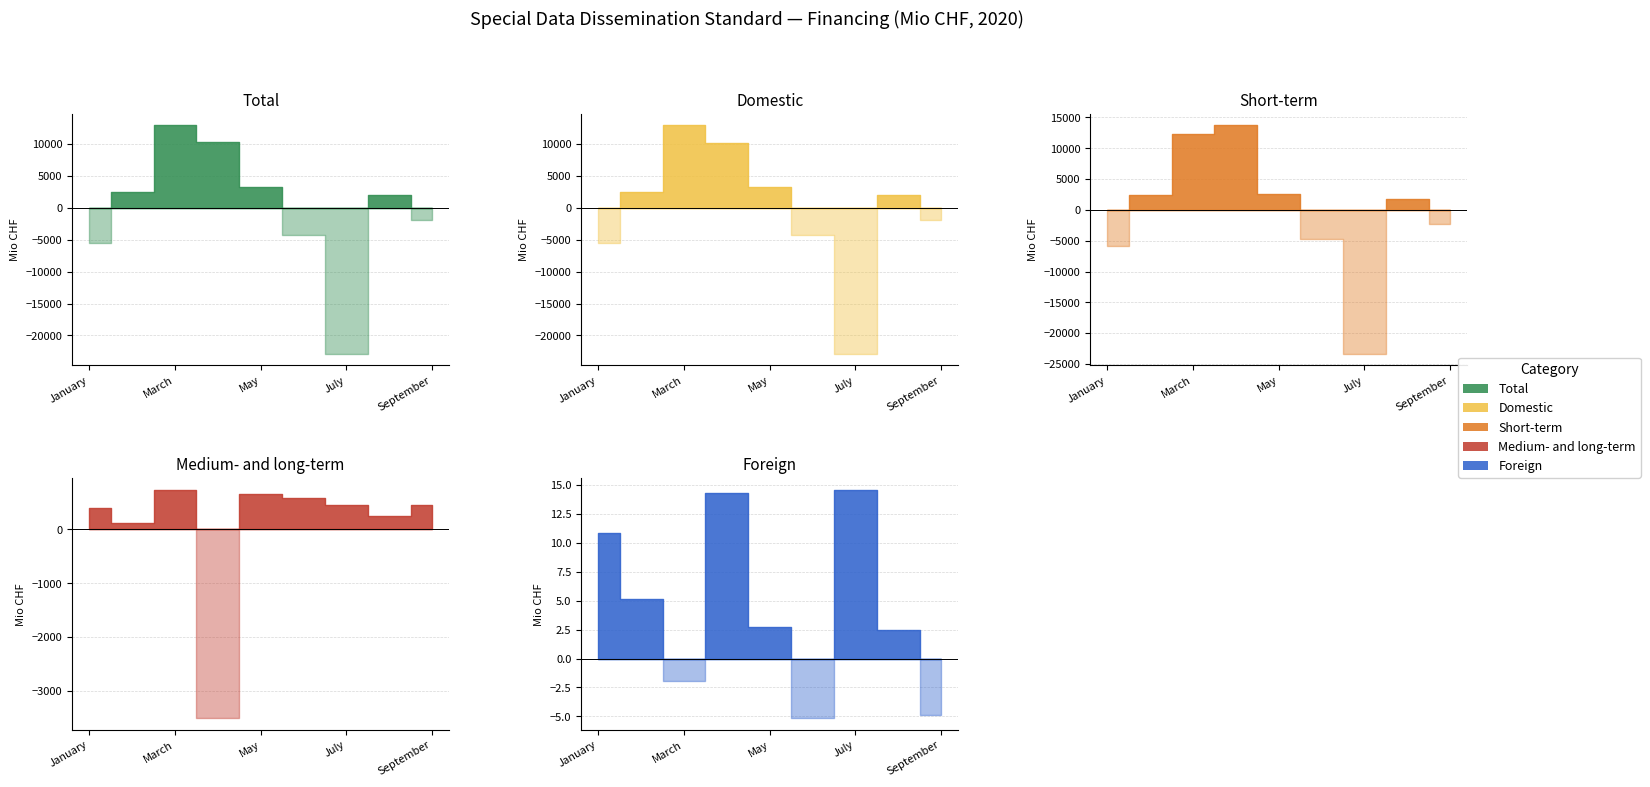

What are all the series names shown in the legend?

Total, Domestic, Short-term, Medium- and long-term, Foreign